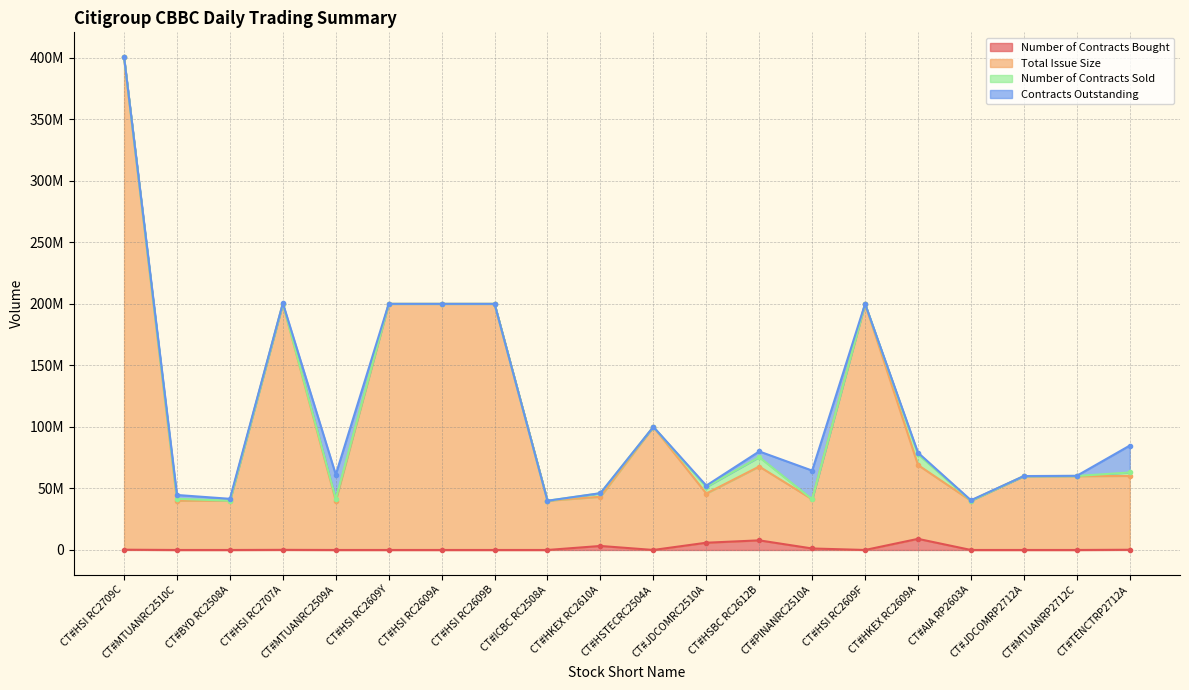

True or false: Total Issue Size has a value of 40000000 at CT#BYD RC2508A.

True